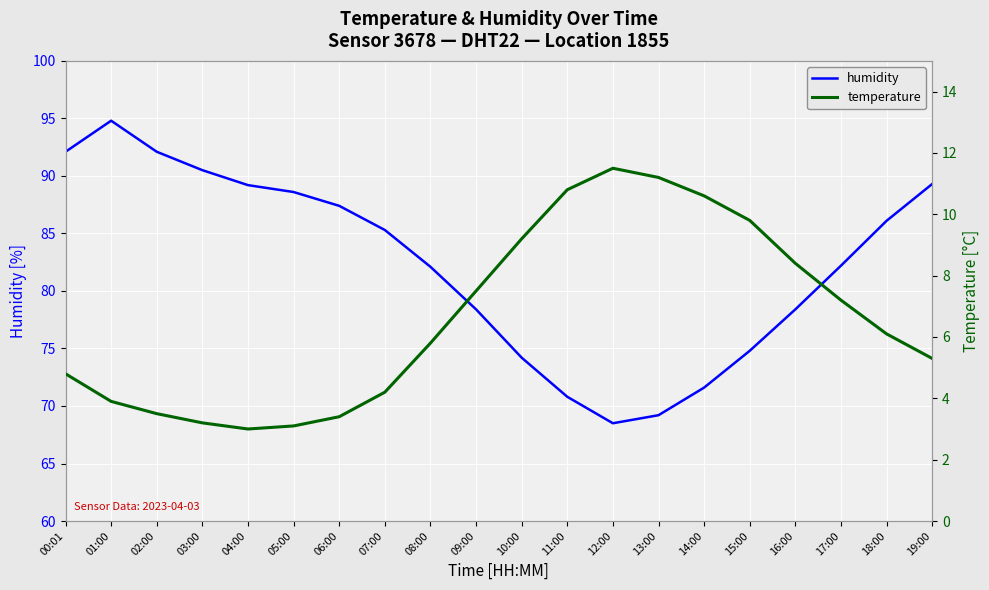

Which series has the largest total across all categories?

humidity